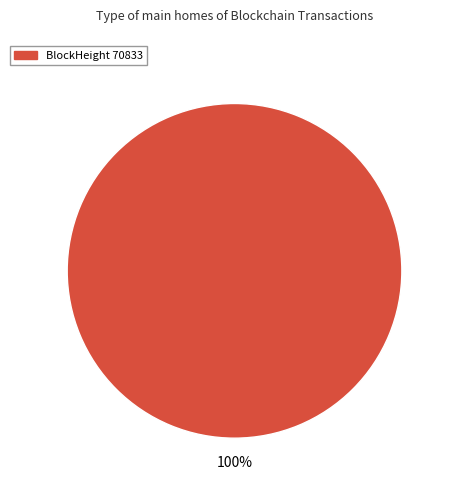

Is there a majority slice in this chart?

Yes